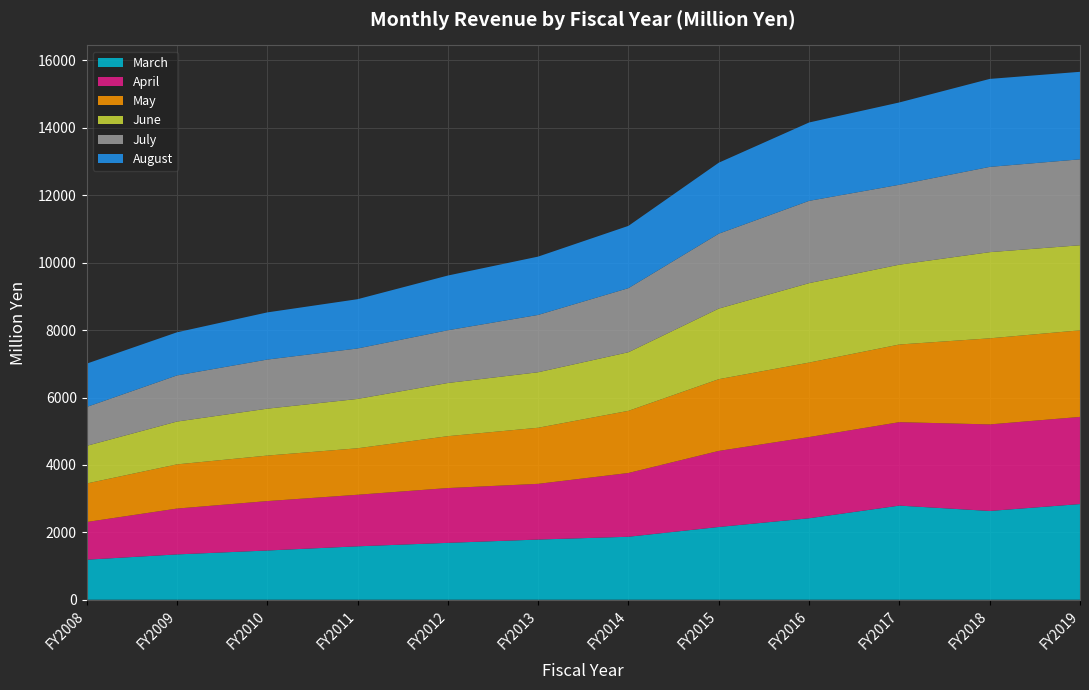

Reading left to right, what are all the values shown in this chart?

March: 1188	1345	1461	1585	1688	1786	1869	2159	2417	2793	2634	2839
April: 1118	1360	1466	1530	1626	1653	1892	2257	2410	2476	2568	2586
May: 1143	1311	1350	1379	1539	1664	1844	2128	2209	2304	2554	2569
June: 1117	1271	1392	1464	1578	1647	1739	2095	2358	2369	2557	2524
July: 1153	1368	1457	1497	1565	1701	1901	2222	2441	2371	2530	2549
August: 1285	1279	1399	1462	1623	1730	1848	2106	2325	2442	2610	2597